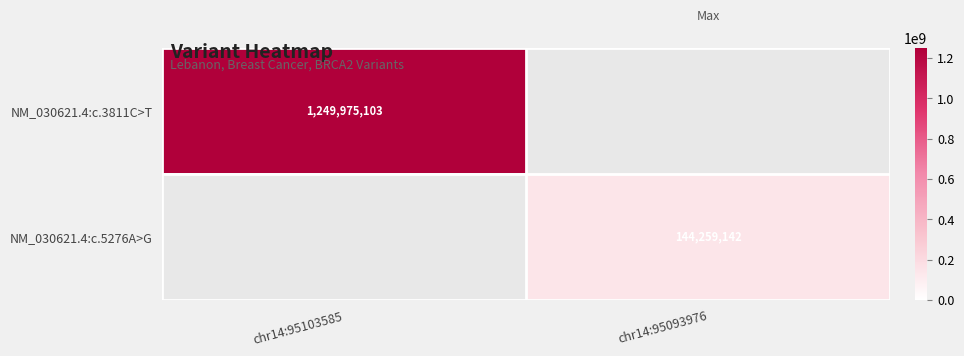

At which category does the chart reach its peak across all series?

chr14:95103585